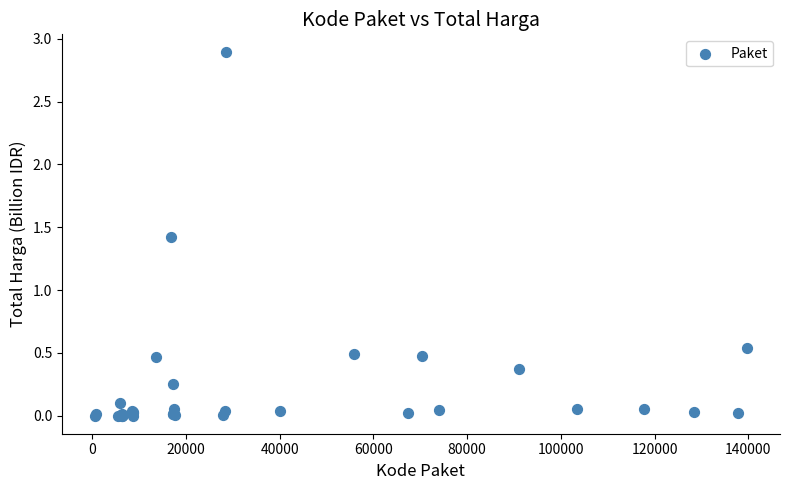

What Y value in the scatter plot is closest to 1?

1.4